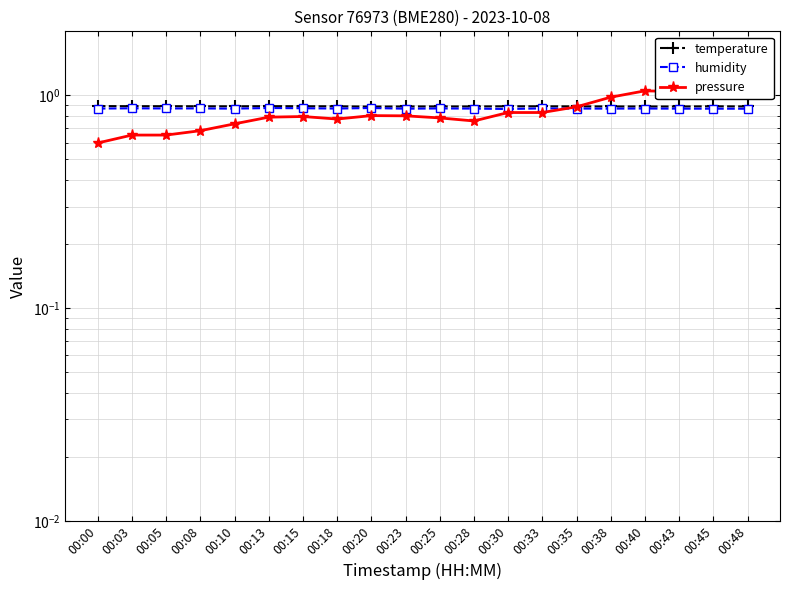

Does the chart display data point markers on the line(s)?

Yes